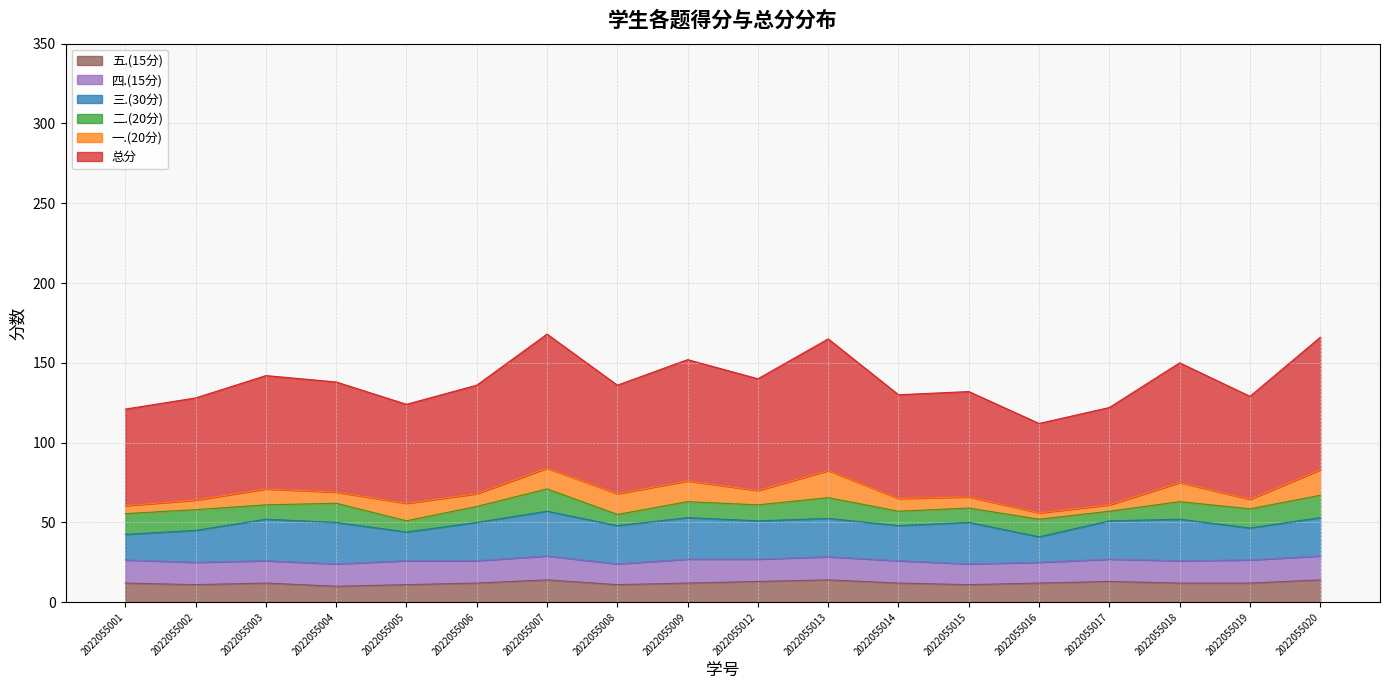

Which has a higher value, 2022055006 or 2022055007?

2022055007